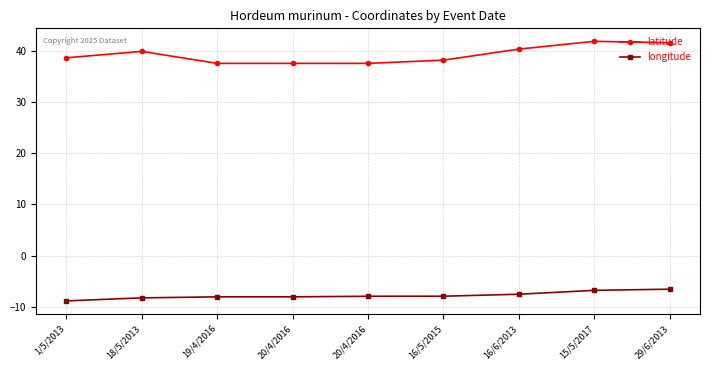

Does the chart have visible grid lines?

Yes